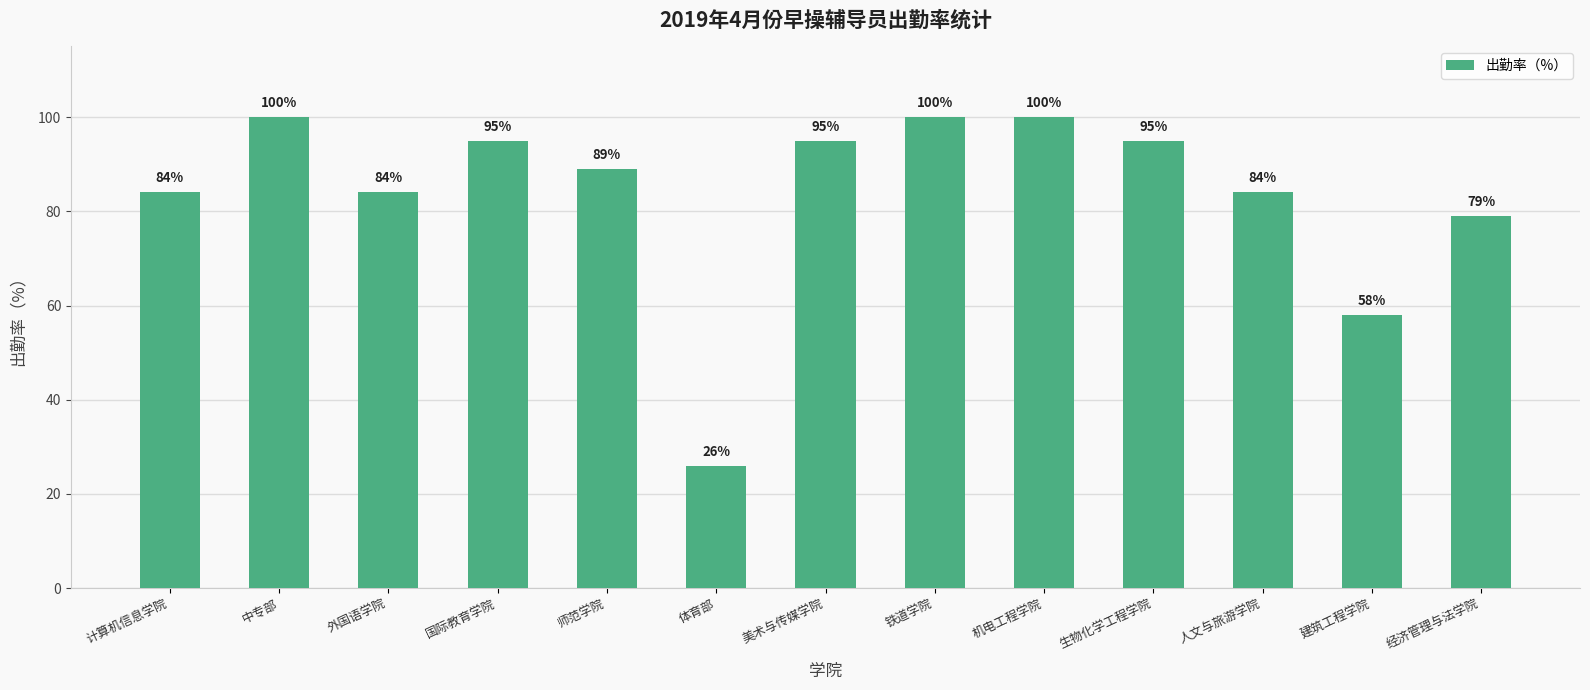

What is the greatest value displayed?

100